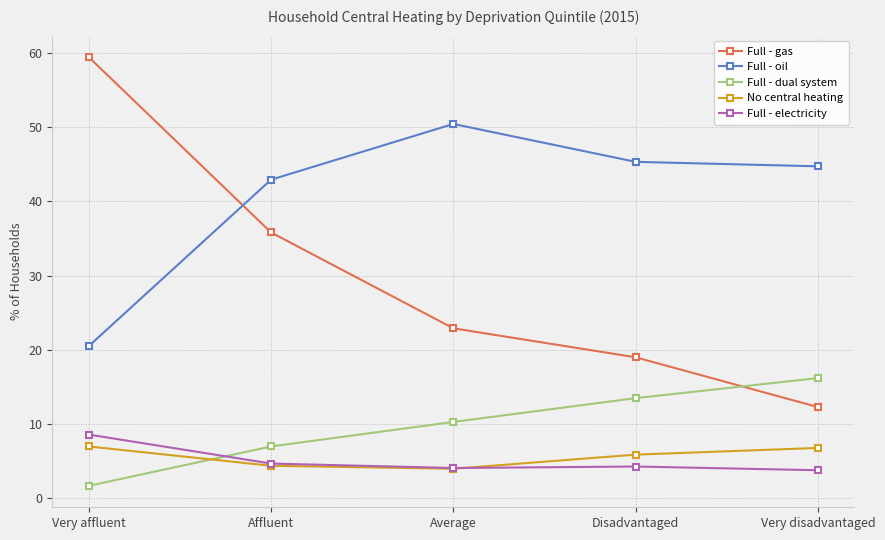

Does the chart have visible grid lines?

Yes